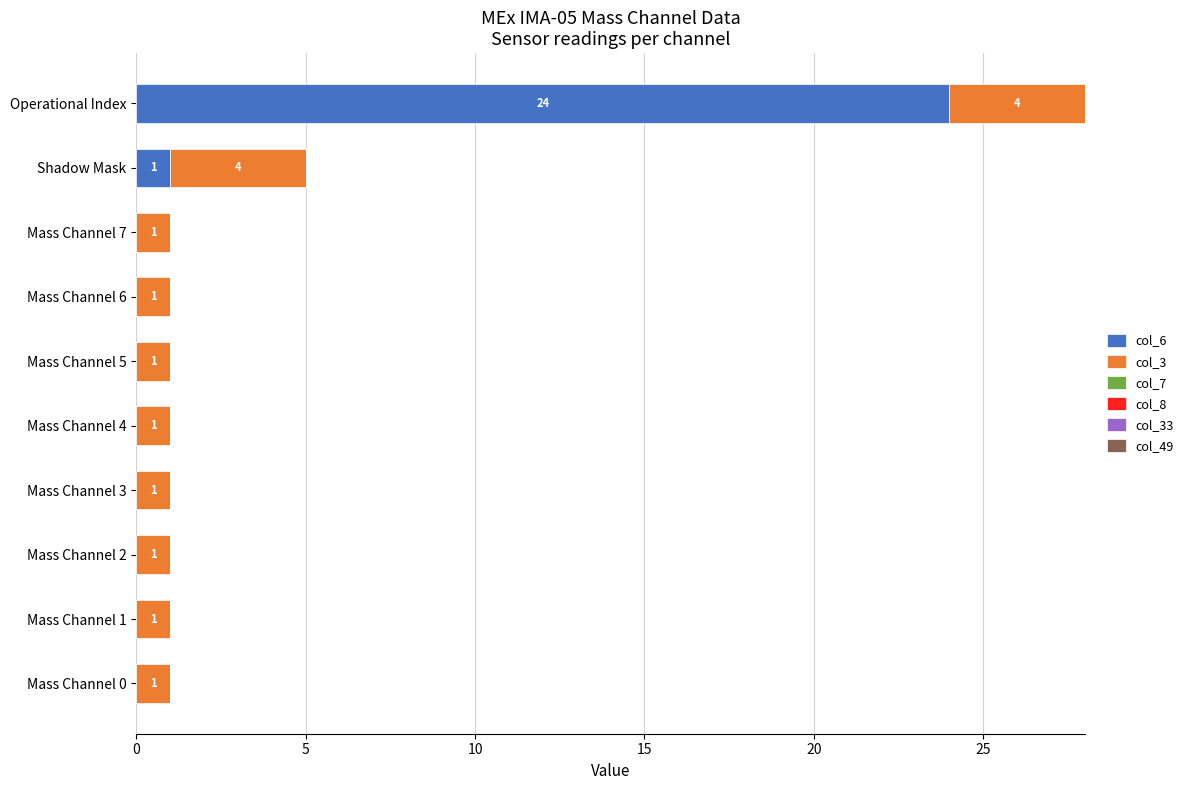

What is the maximum value for col_6?

24